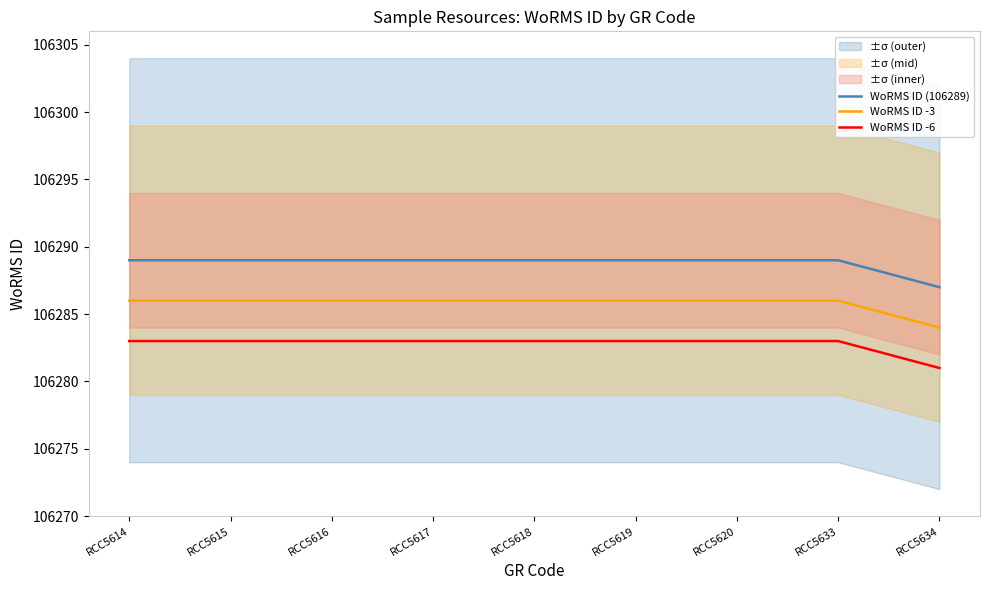

What is the value of the WoRMS ID -3 point at the 5th from the left?

106286